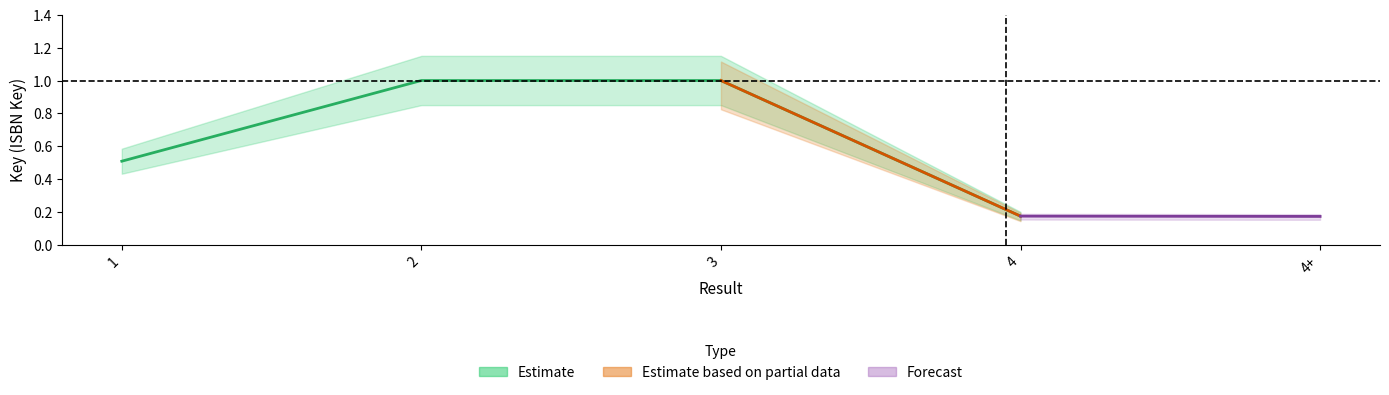

The chart shows a value of 1.6 at 2. True or false?

False